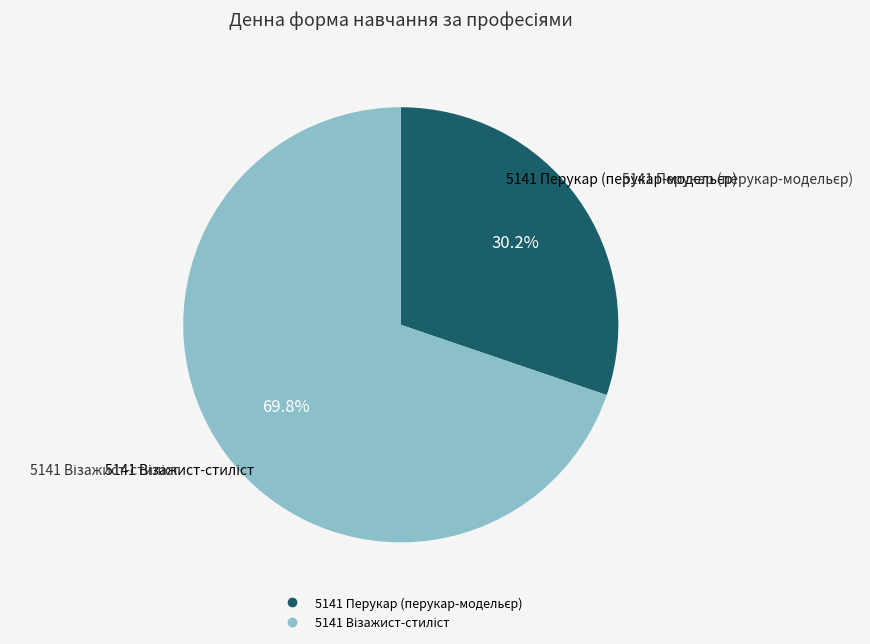

Is there a majority slice in this chart?

Yes